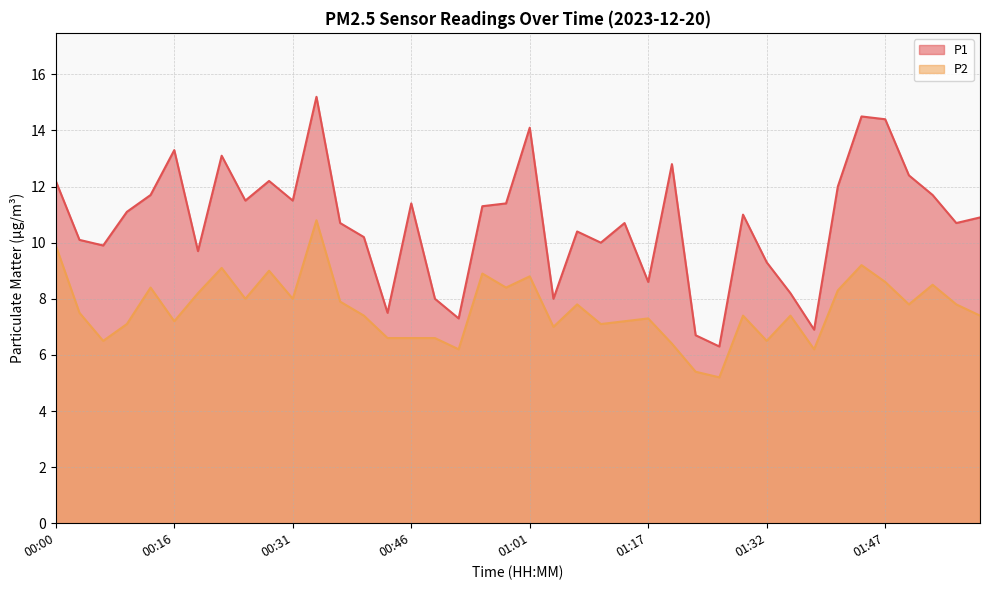

At which label does P1 first exceed 11?

00:00